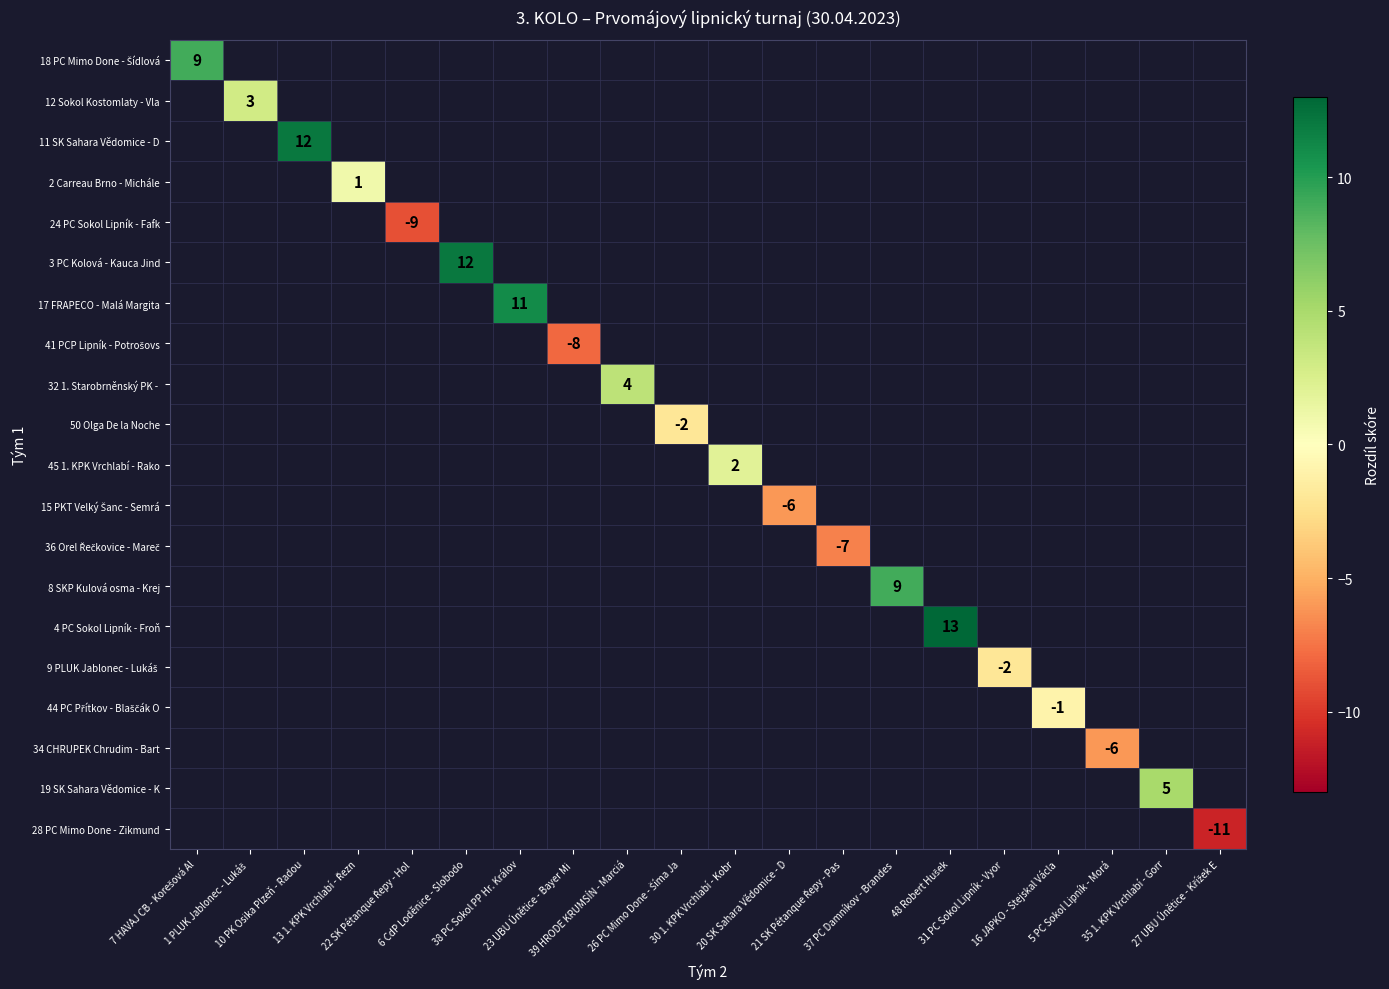

Which series has the largest range (max minus min)?

18 PC Mimo Done - Šídlová